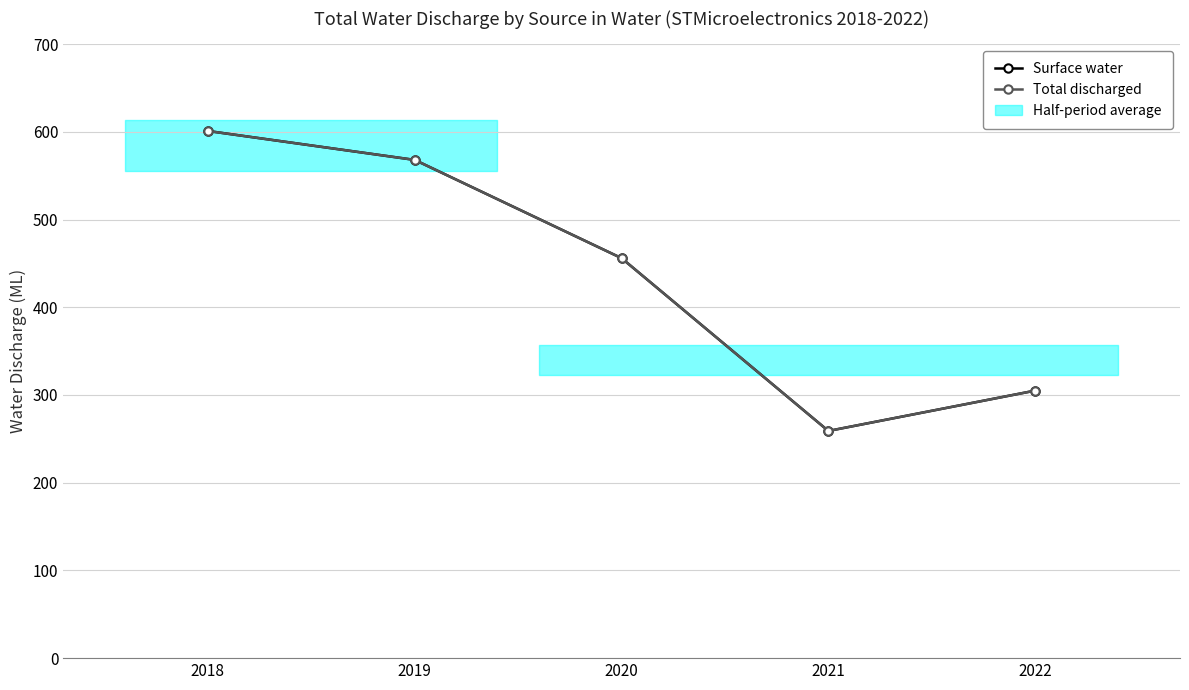

Is this an area chart (filled region under the line)?

No